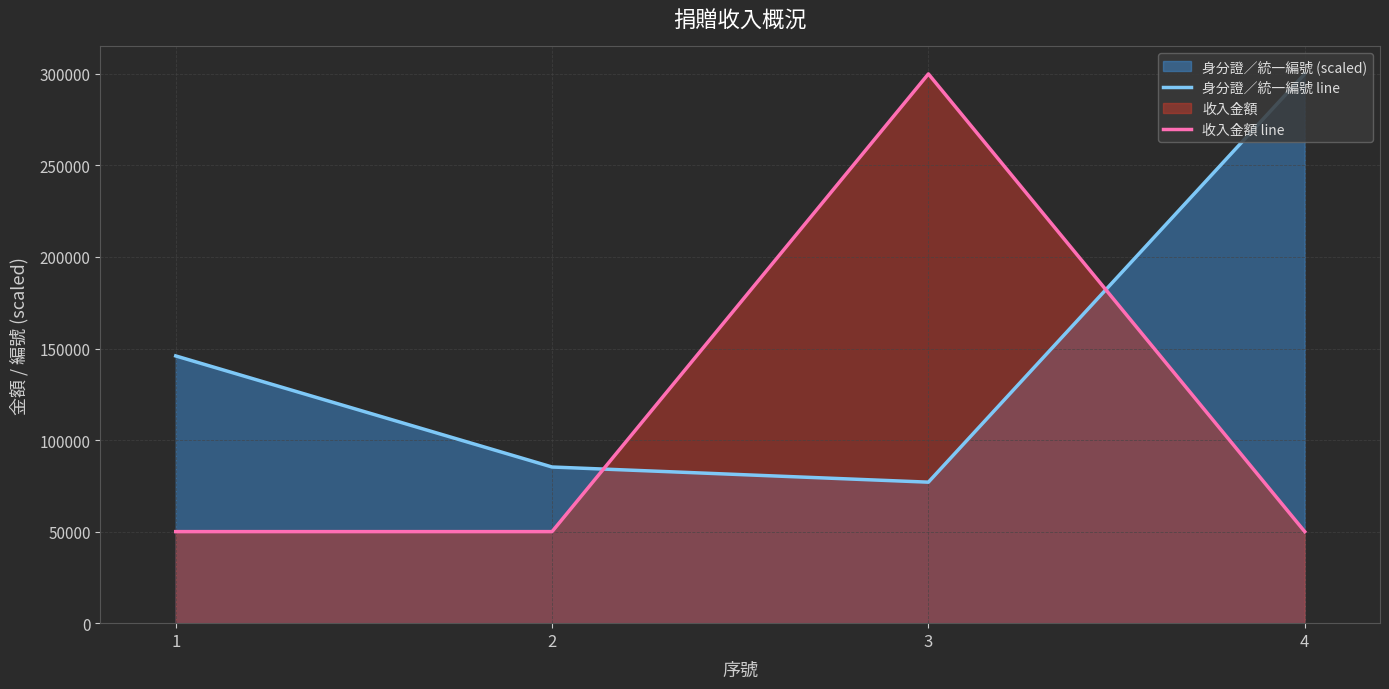

Reading right to left, extract all data points from this chart.

身分證／統一編號 line: 300000.0	77014.4	85295.7	145969.6
收入金額 line: 50000.0	300000.0	50000.0	50000.0